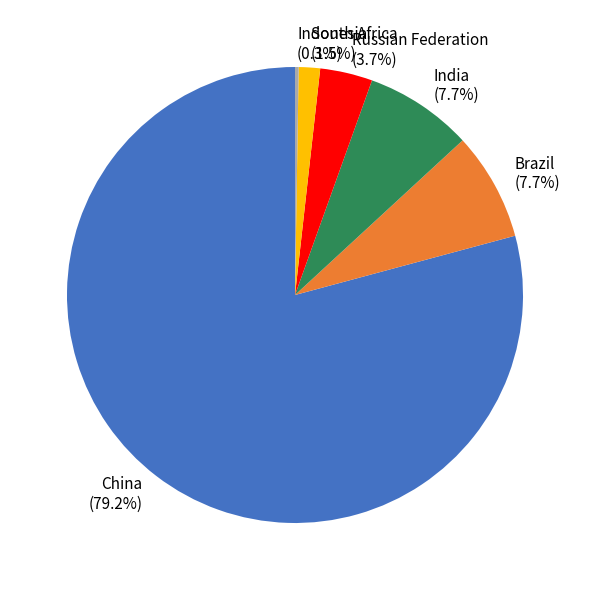

Is South Africa (1.5%) the majority of the pie?

No